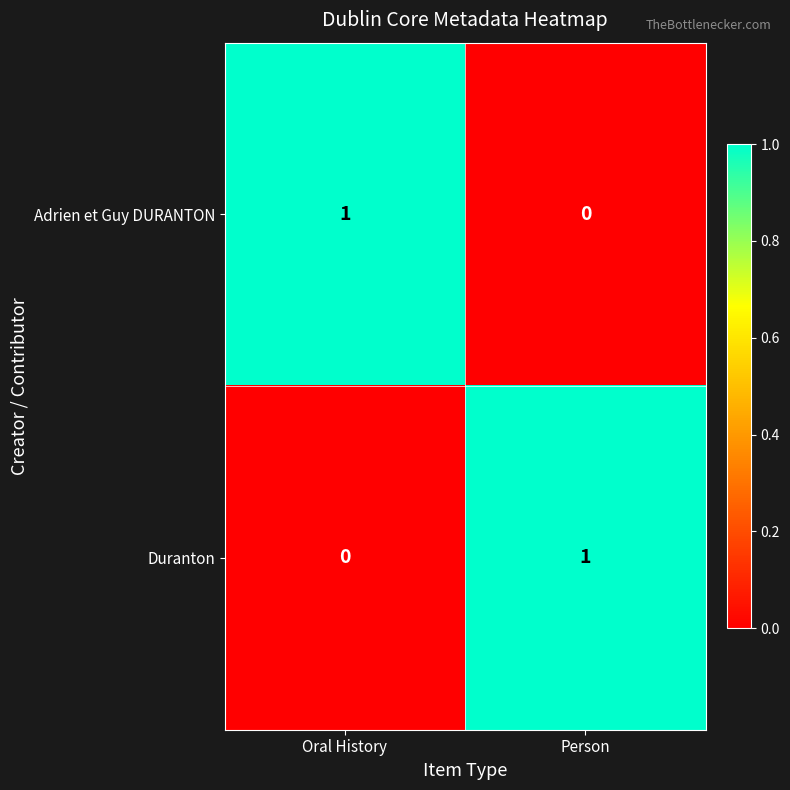

Reading left to right, transcribe all the data shown in this chart.

Adrien et Guy DURANTON: 1	0
Duranton: 0	1